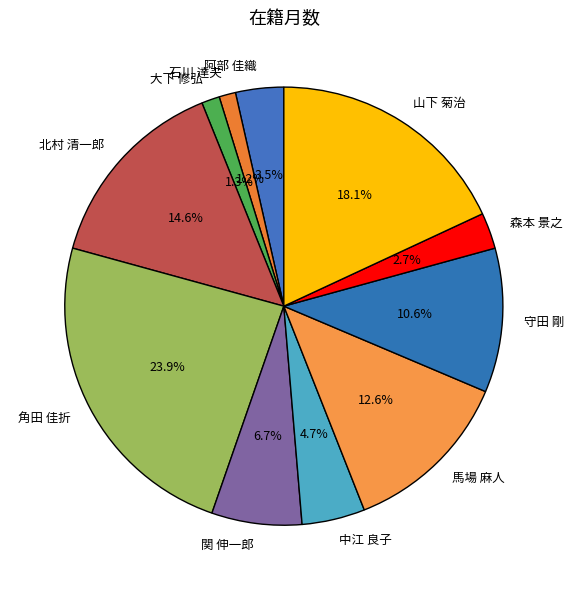

Combined, do 山下 菊治 and 中江 良子 account for over 50%?

No